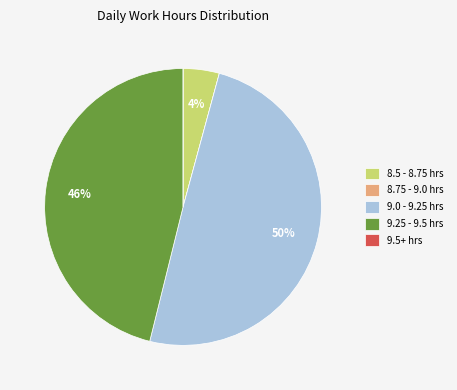

Is it true that 9.25 - 9.5 hrs is 46% of the pie?

True